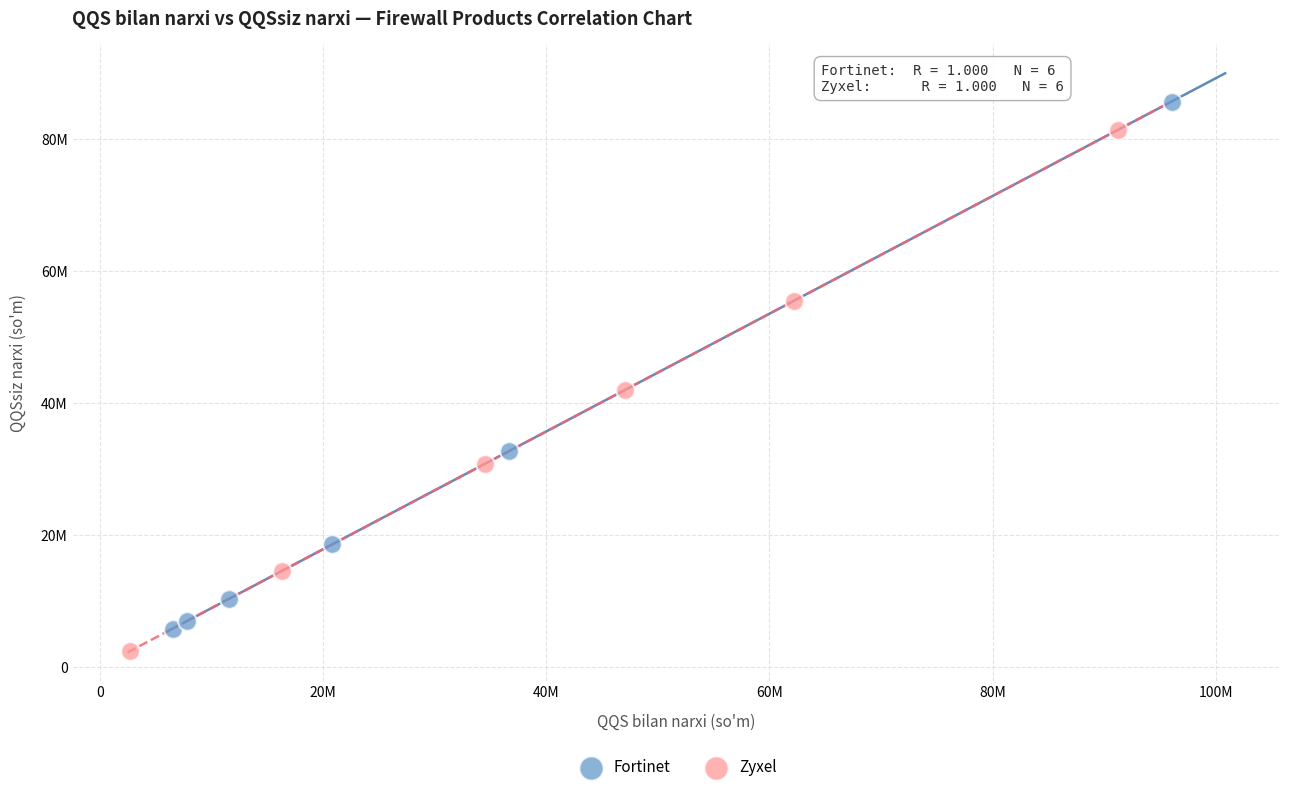

Which series contains the lowest Y value?

Zyxel